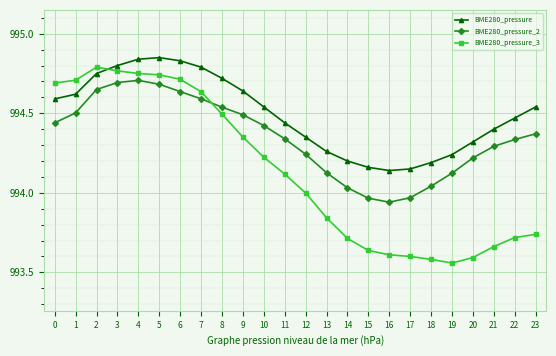

Rank the series by their maximum value, from highest to lowest.

BME280_pressure, BME280_pressure_3, BME280_pressure_2